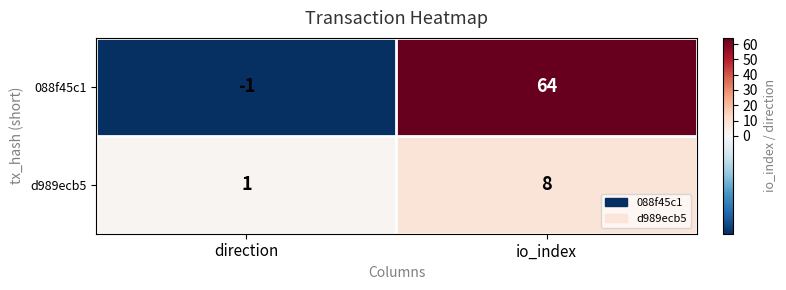

How many values in 088f45c1 are below zero?

1